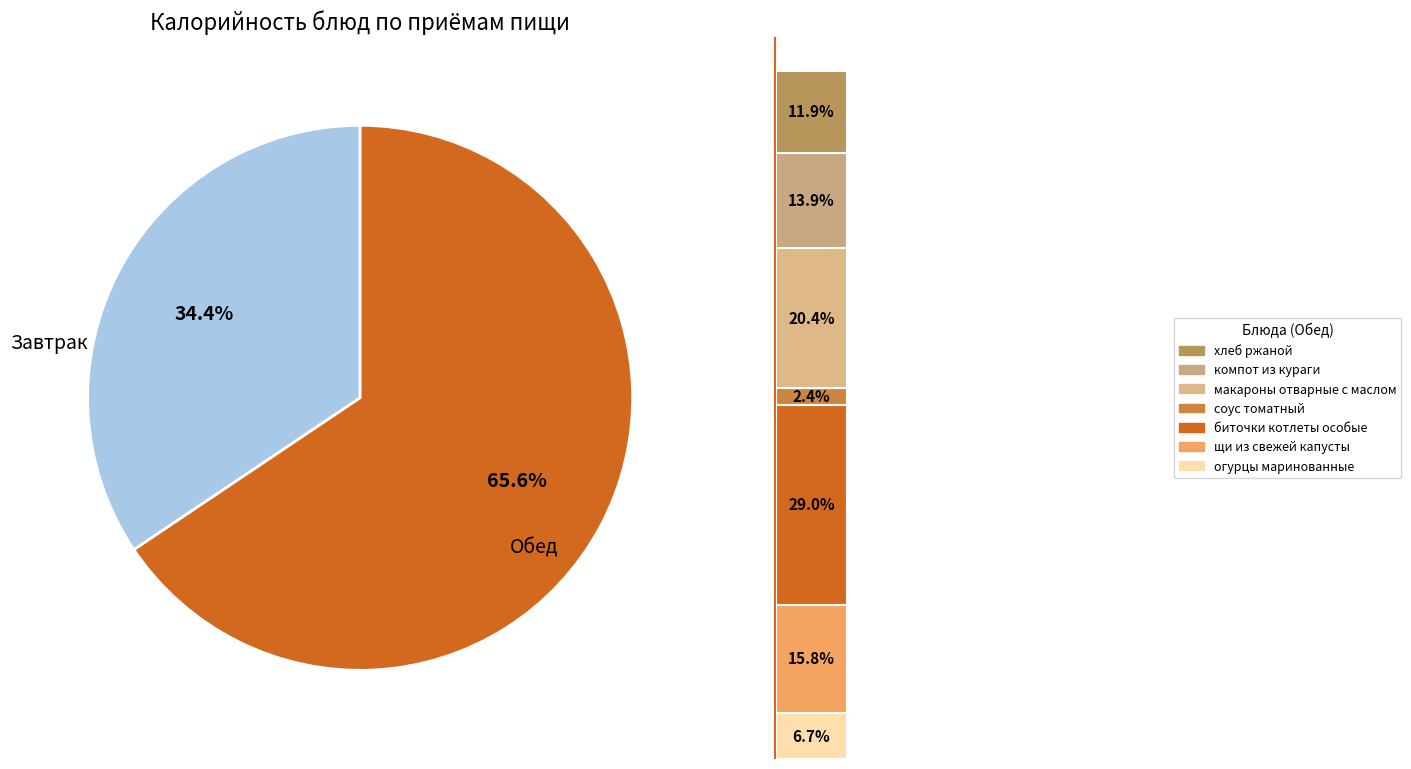

Is каша молочная Дружба the majority of the pie?

No